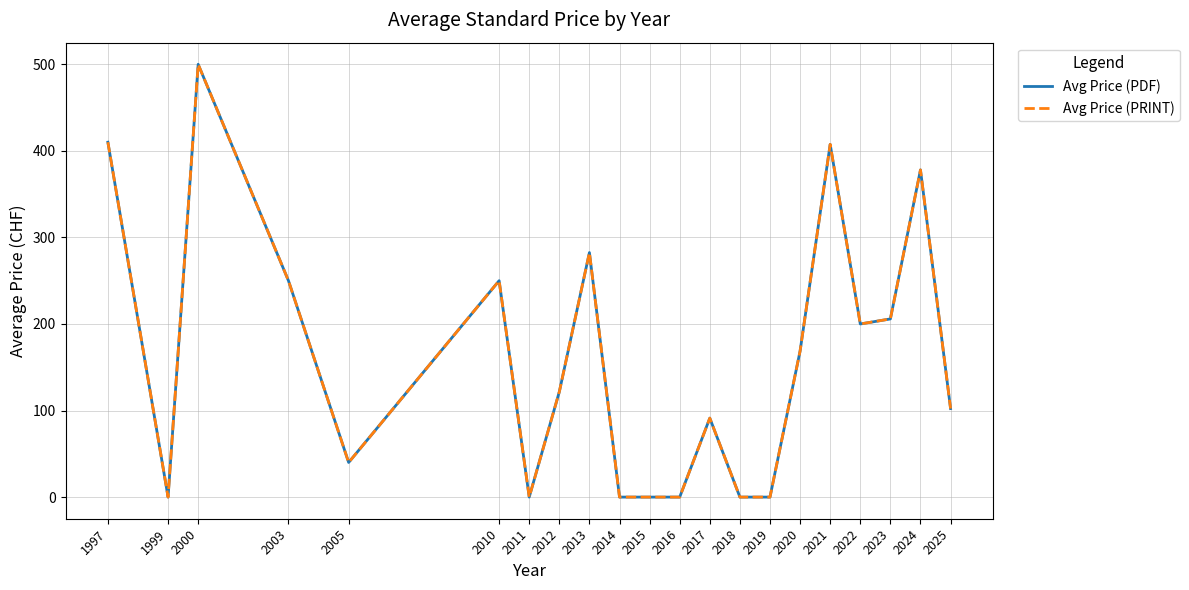

Is it true that Avg Price (PRINT) equals 407.5 at 2021?

True